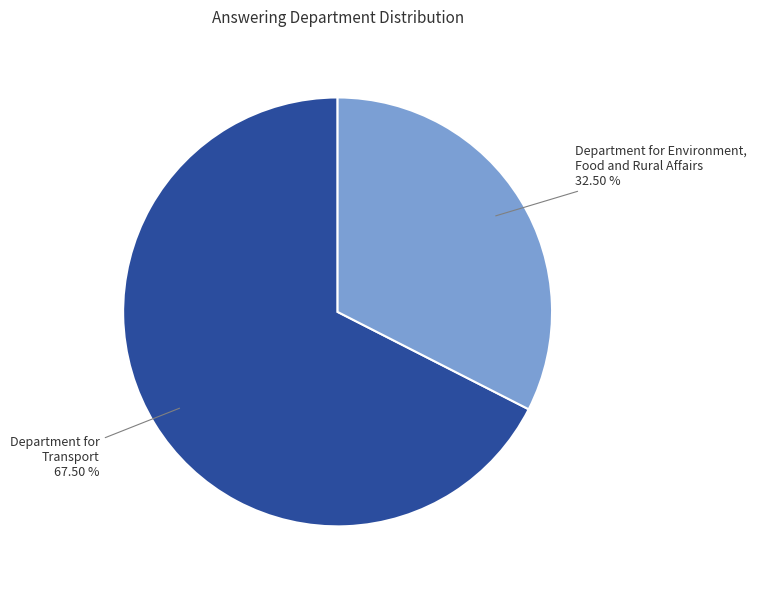

Which category has the smallest portion of the pie?

Department for Environment, Food and Rural Affairs